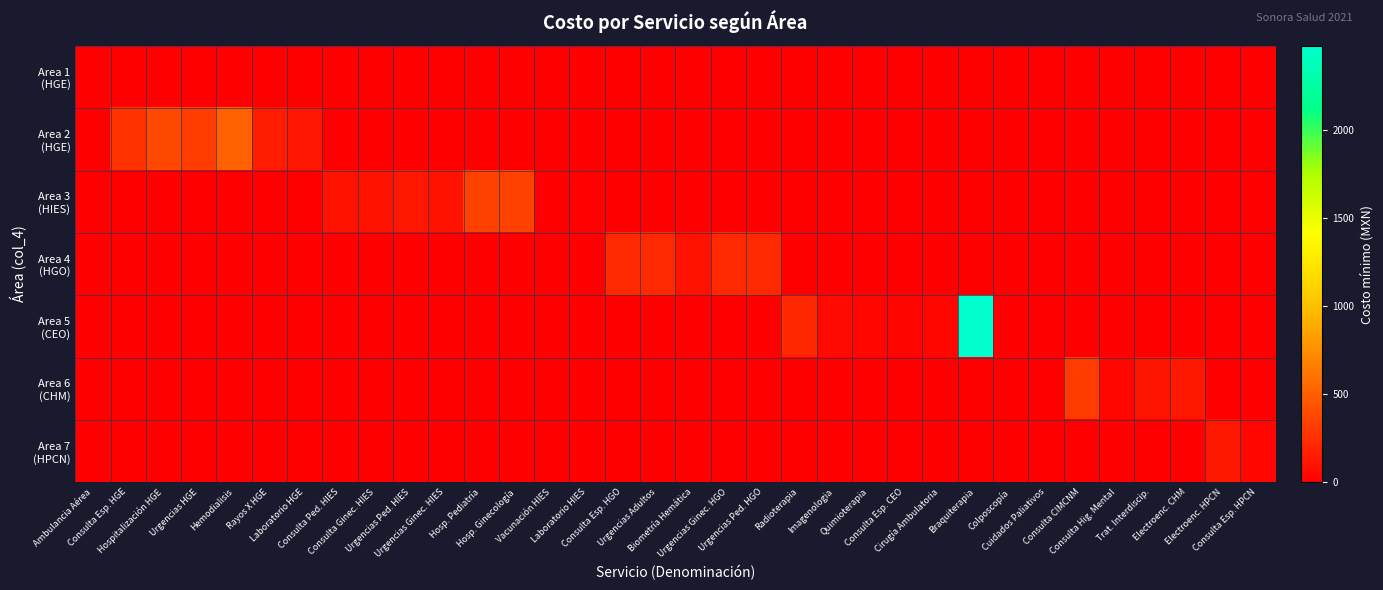

Which series changed the most between Rayos X HGE and Hosp. Ginecología?

Area 3 (HIES)